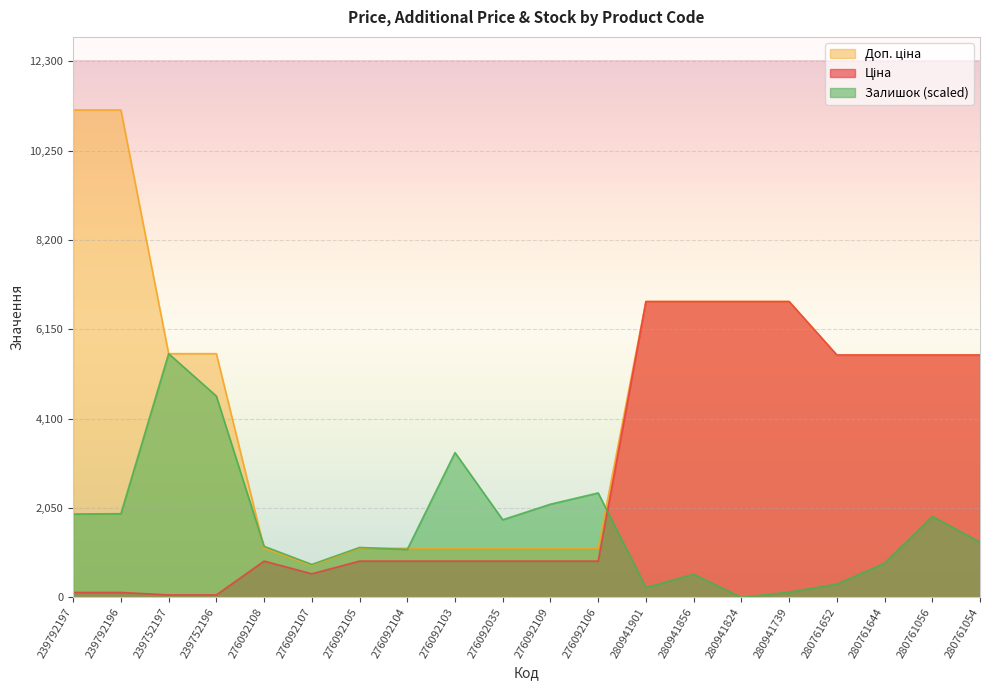

Count the number of categories in the chart.

20